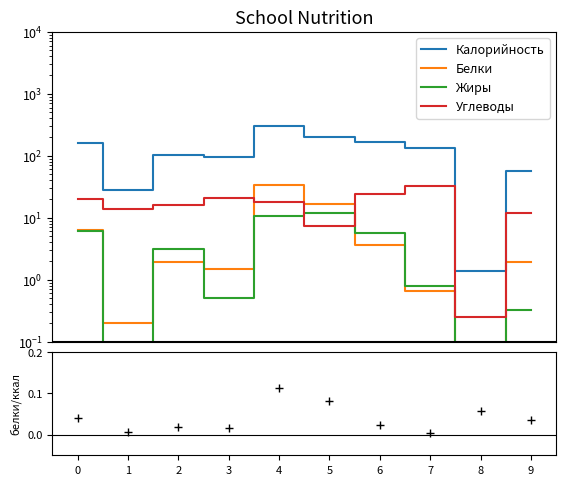

Where is the first local maximum for Калорийность?

2